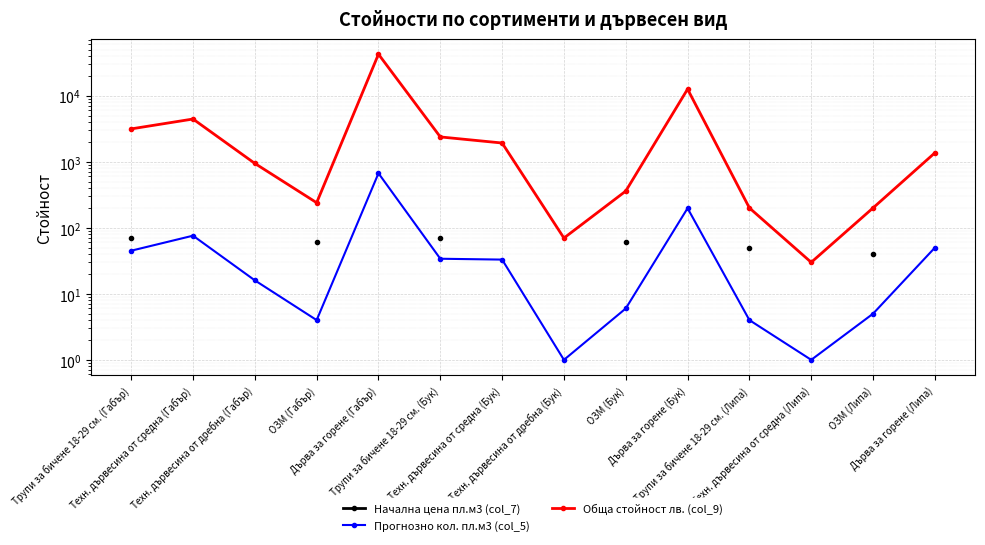

Which label corresponds to the largest value in the chart?

Дърва за горене (Габър)